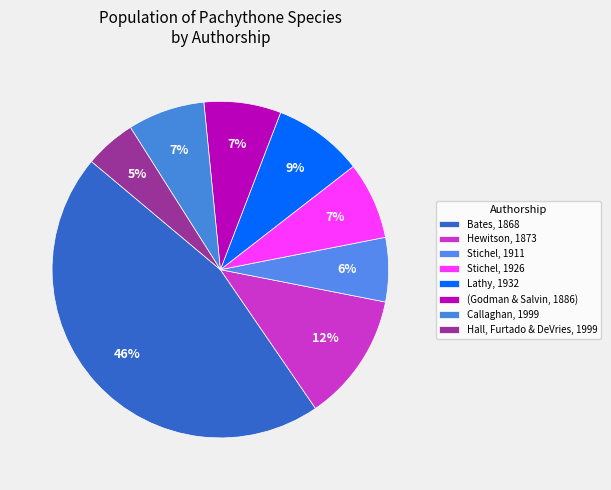

Count the number of slices in the pie.

8